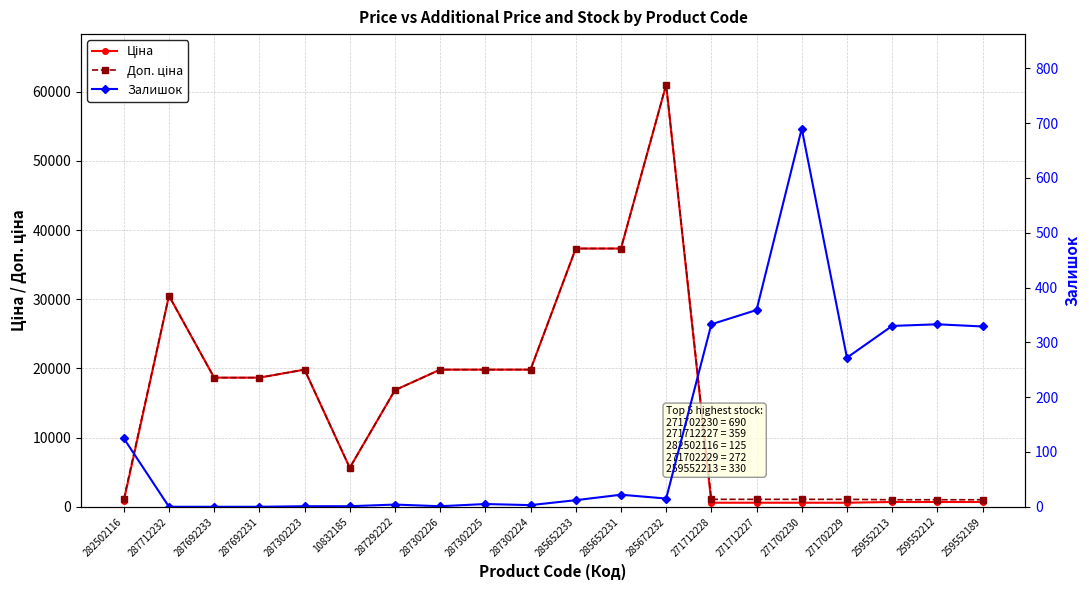

What position from the right is 287302223?

16